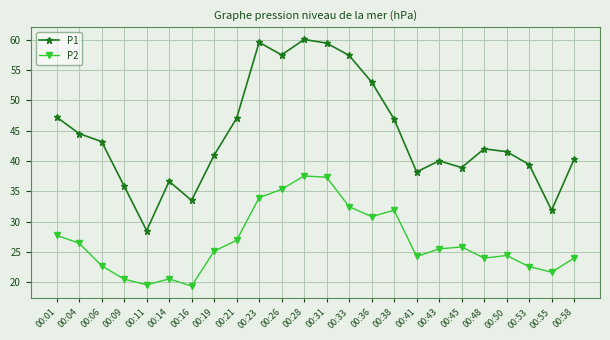

Where does the P1 series first go above 42?

00:01